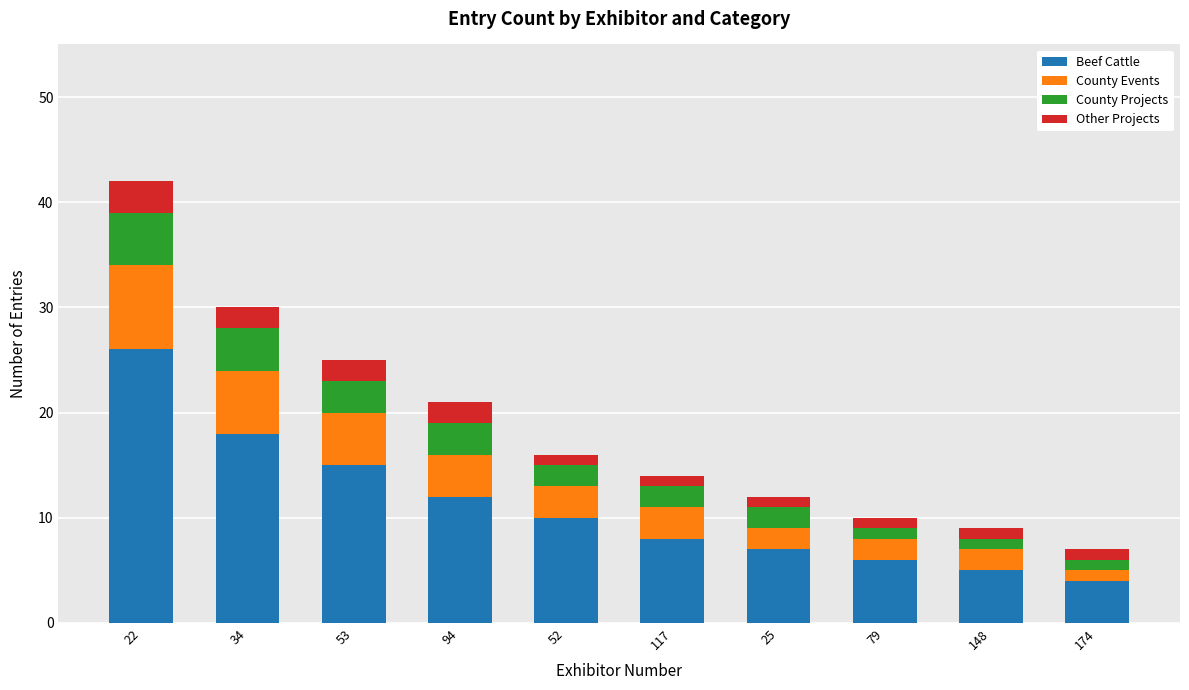

At which category is the sum across all series the highest?

22